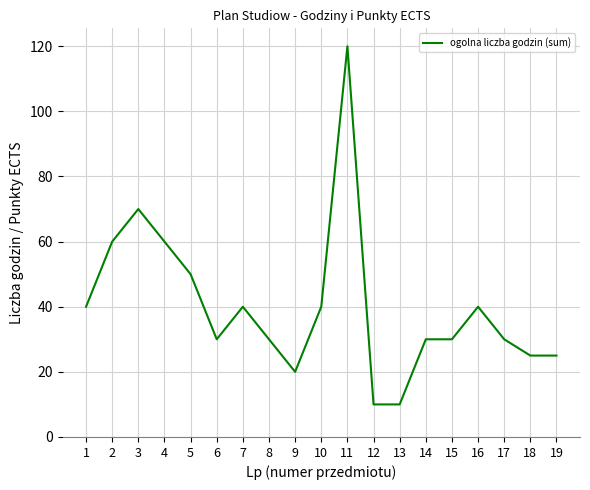

Which has a higher value, 8 or 3?

3